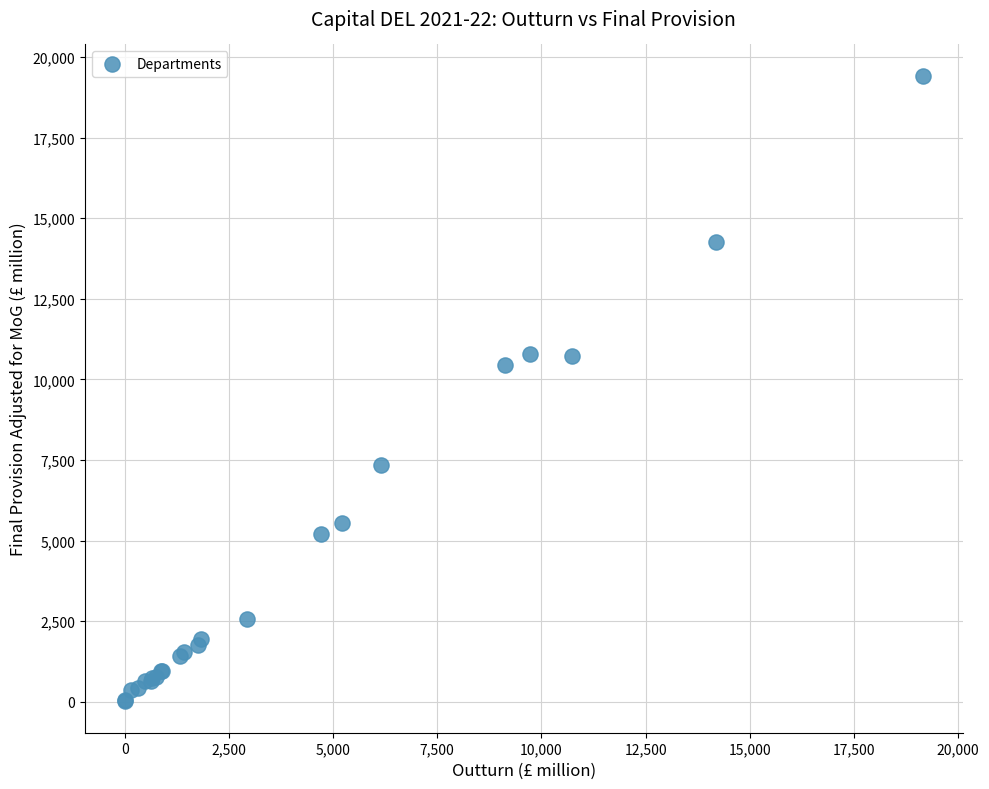

What Y value in the scatter plot is closest to 9716?

10447